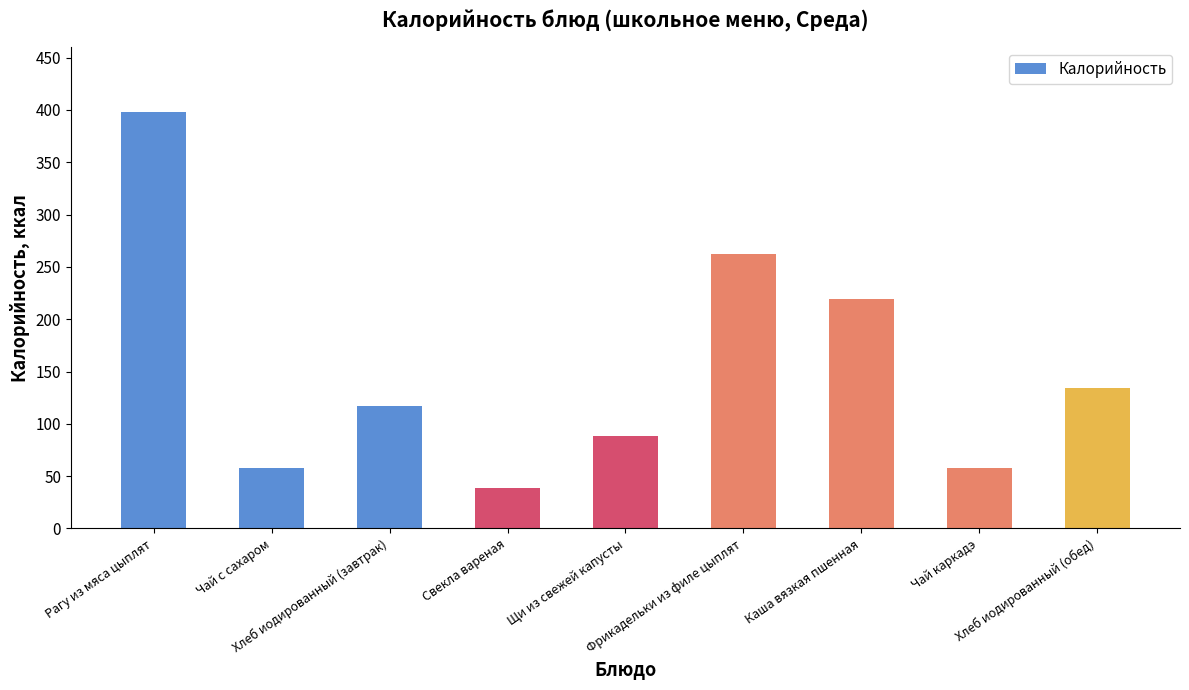

How many bars are there in total?

9